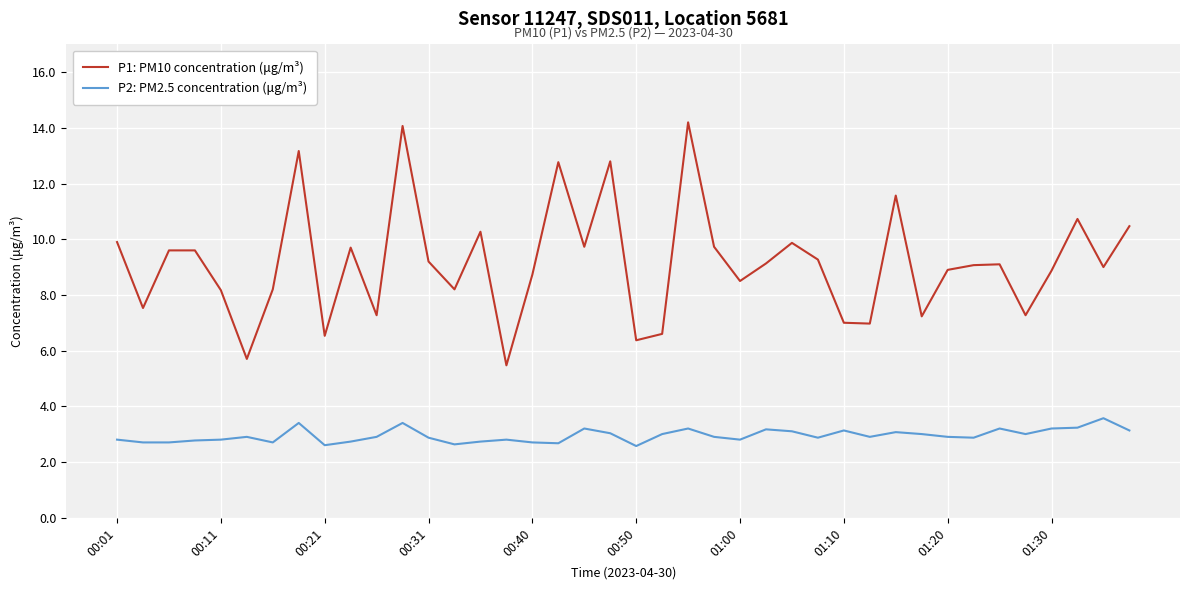

Is this an area chart (filled region under the line)?

No